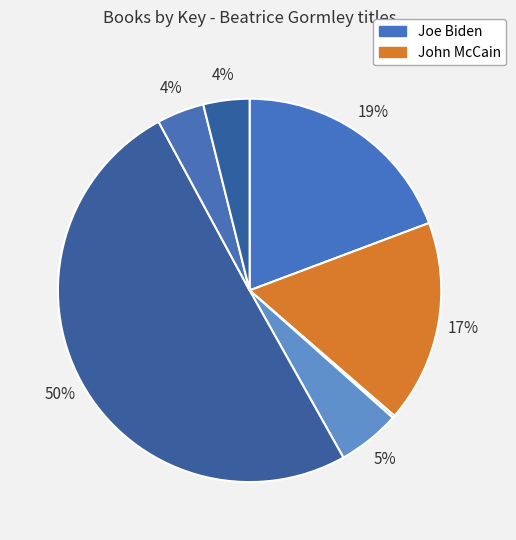

How many slices are in this pie chart?

7